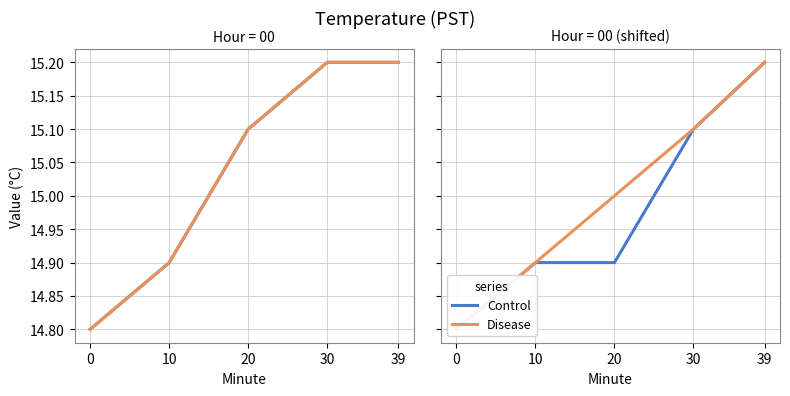

List the series in order of their peak value, lowest first.

Control, Disease